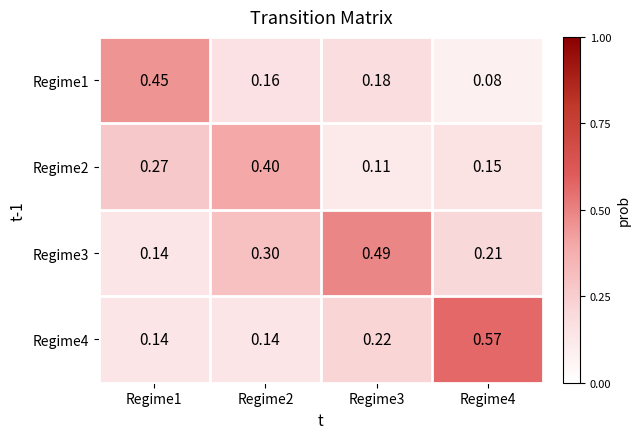

At how many categories does at least one series exceed 0?

4